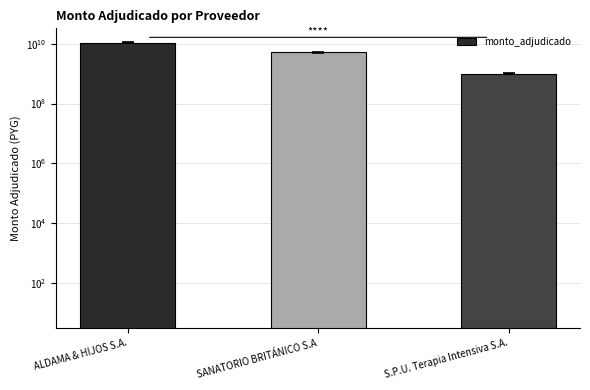

Which has a higher value, SANATORIO BRITÁNICO S.A or S.P.U. Terapia Intensiva S.A.?

SANATORIO BRITÁNICO S.A